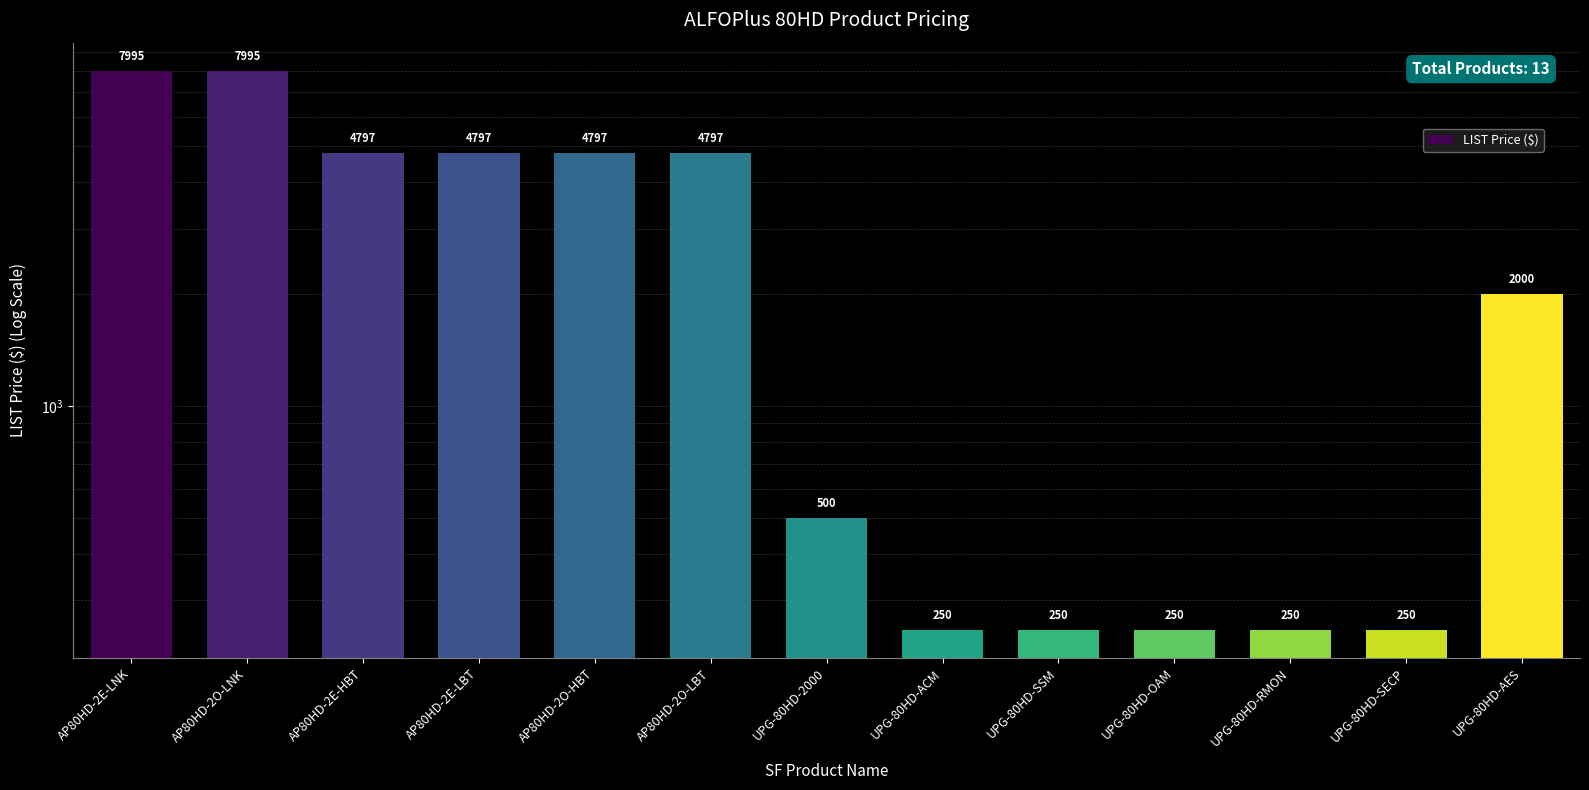

Rank the categories by value from highest to lowest.

AP80HD-2E-LNK, AP80HD-2O-LNK, AP80HD-2E-HBT, AP80HD-2E-LBT, AP80HD-2O-HBT, AP80HD-2O-LBT, UPG-80HD-AES, UPG-80HD-2000, UPG-80HD-ACM, UPG-80HD-SSM, UPG-80HD-OAM, UPG-80HD-RMON, UPG-80HD-SECP